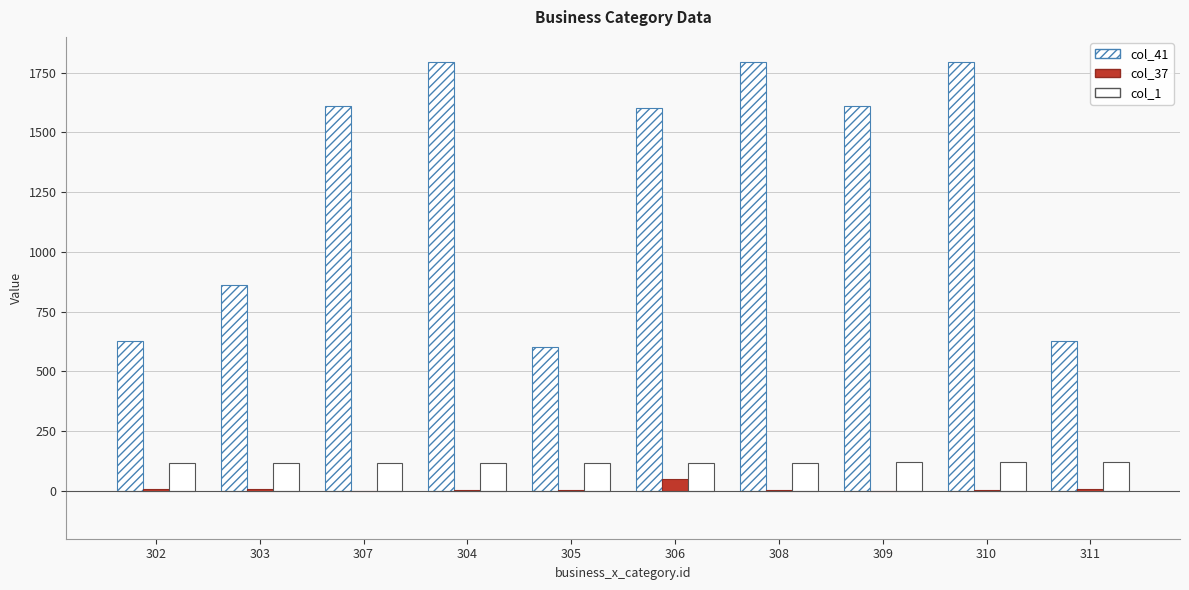

Count the number of data series in this chart.

3